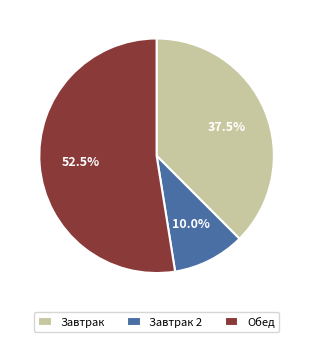

Is it true that Завтрак is 50% of the pie?

False